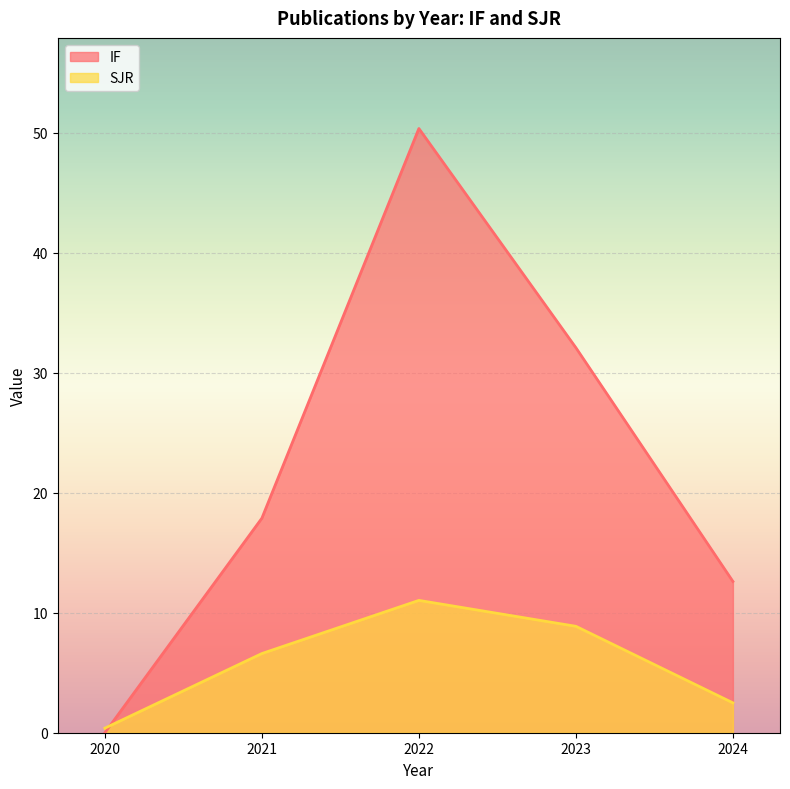

What is the total value across all series at 2023?

41.0